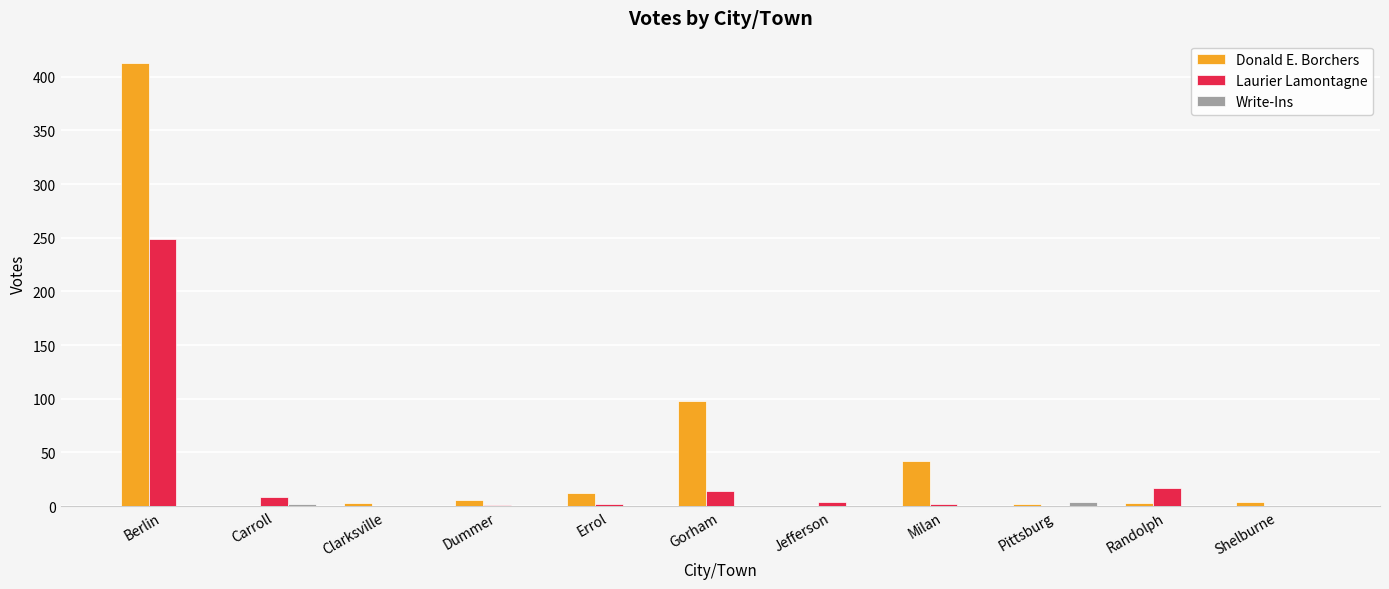

Is the value of Laurier Lamontagne at Carroll greater than the value of Donald E. Borchers at Randolph?

Yes